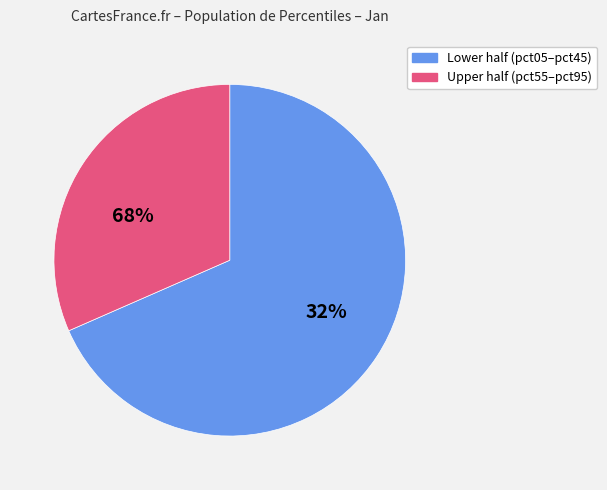

Is pct05 the majority of the pie?

No